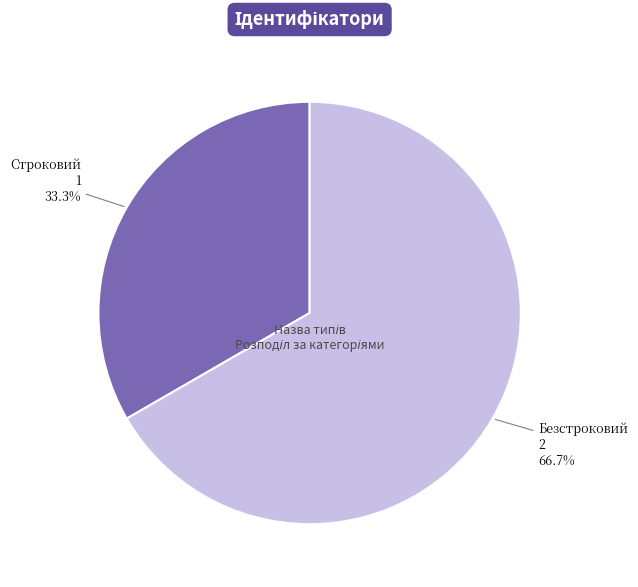

Which has a higher value, Безстроковий or Строковий?

Безстроковий